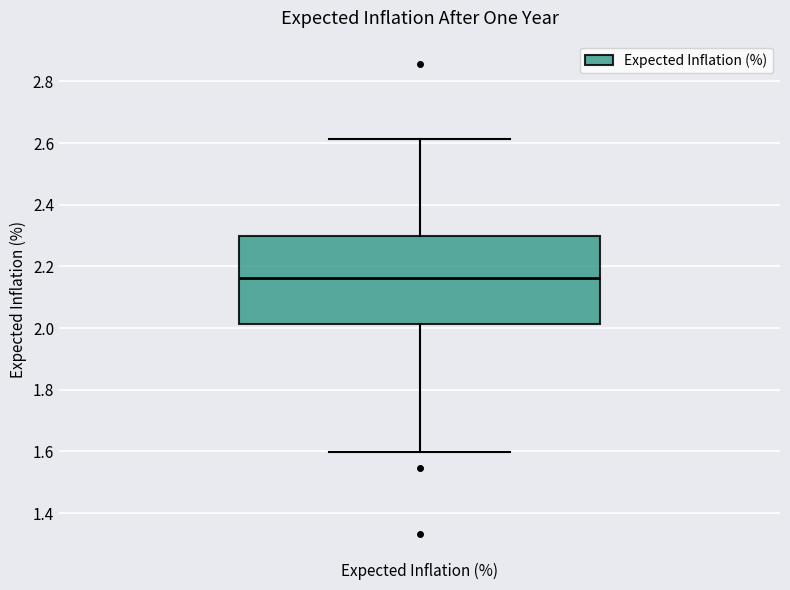

Transcribe this box plot: give where the median line is, the range the box spans, and where the two whiskers end, as read against the y-axis. The values are not printed on the chart, so give them approximately, as read against the axis.

median 2.16, box 2.02 to 2.30, whiskers 1.60 to 2.62